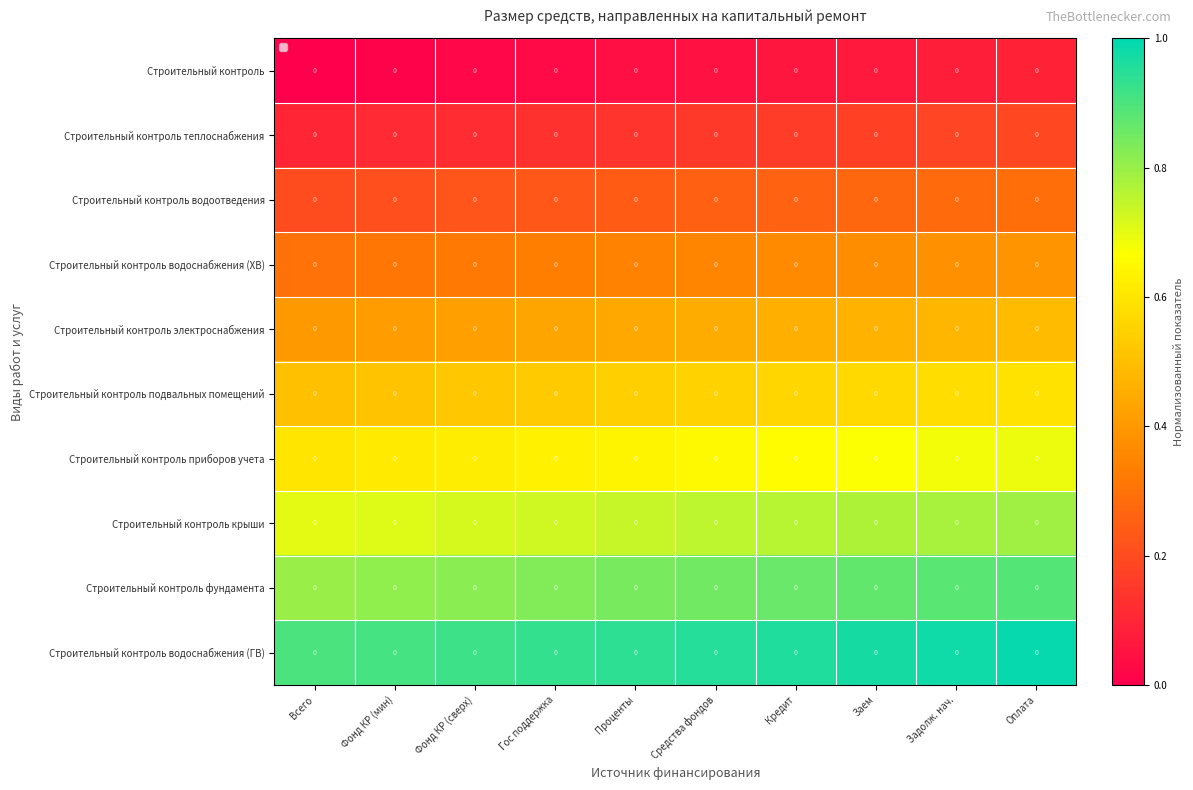

Rank the series by their maximum value, from lowest to highest.

Строительный контроль, Строительный контроль теплоснабжения, Строительный контроль водоотведения, Строительный контроль водоснабжения (ХВ), Строительный контроль электроснабжения, Строительный контроль подвальных помещений, Строительный контроль приборов учета, Строительный контроль крыши, Строительный контроль фундамента, Строительный контроль водоснабжения (ГВ)